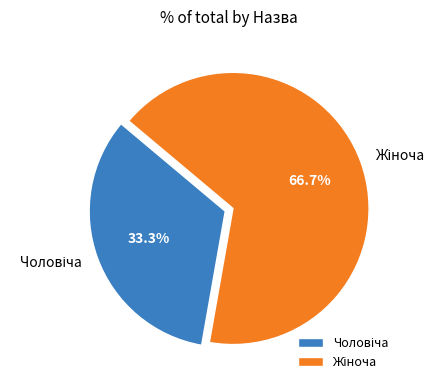

Is there any slice that represents more than half of the pie?

Yes